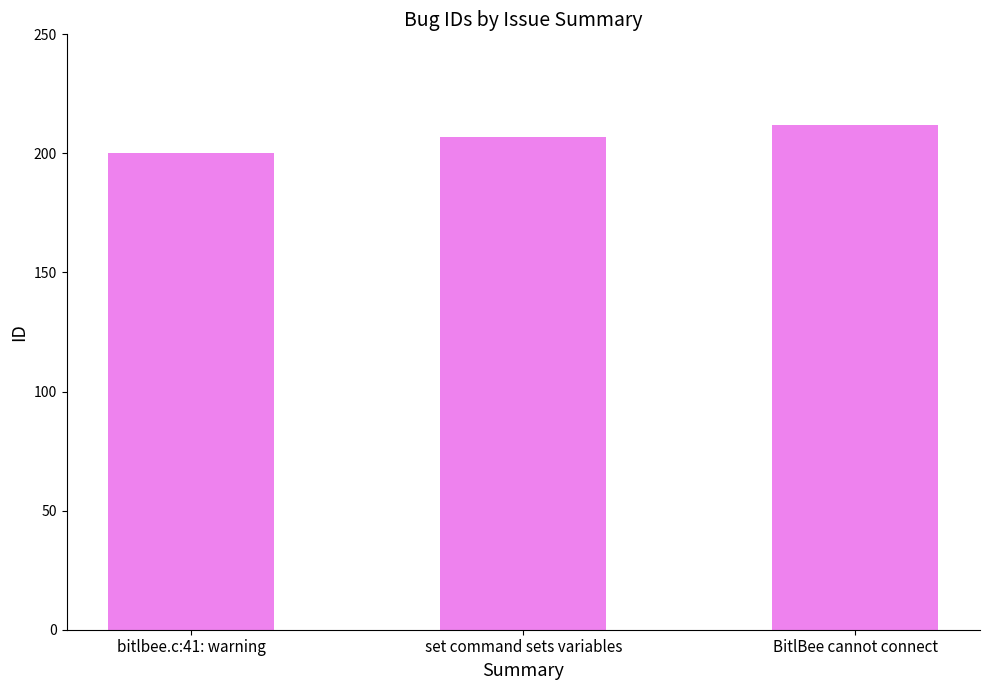

How many values are between 200 and 212?

3